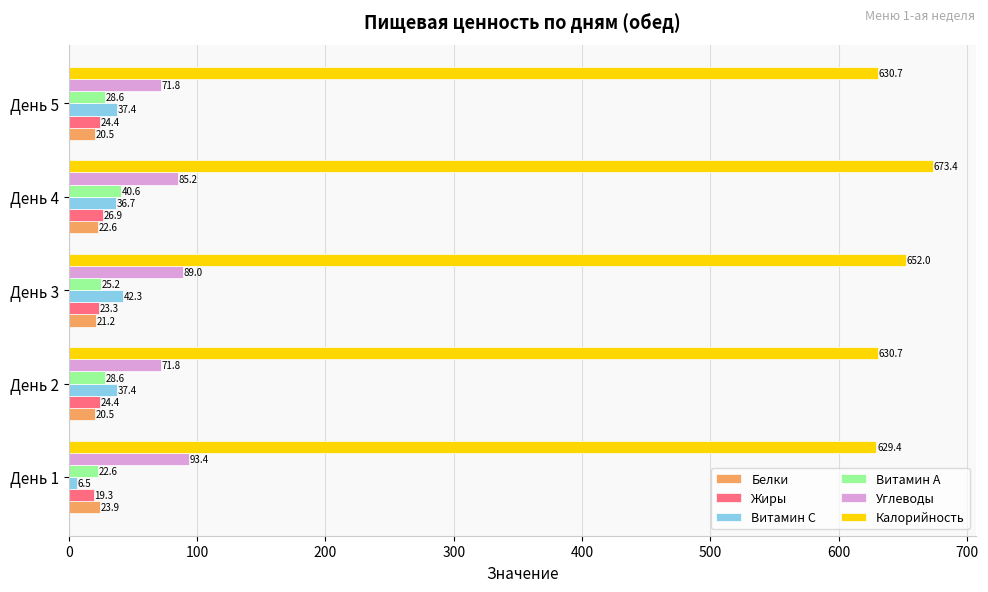

What is the total value across all series at День 3?

853.0